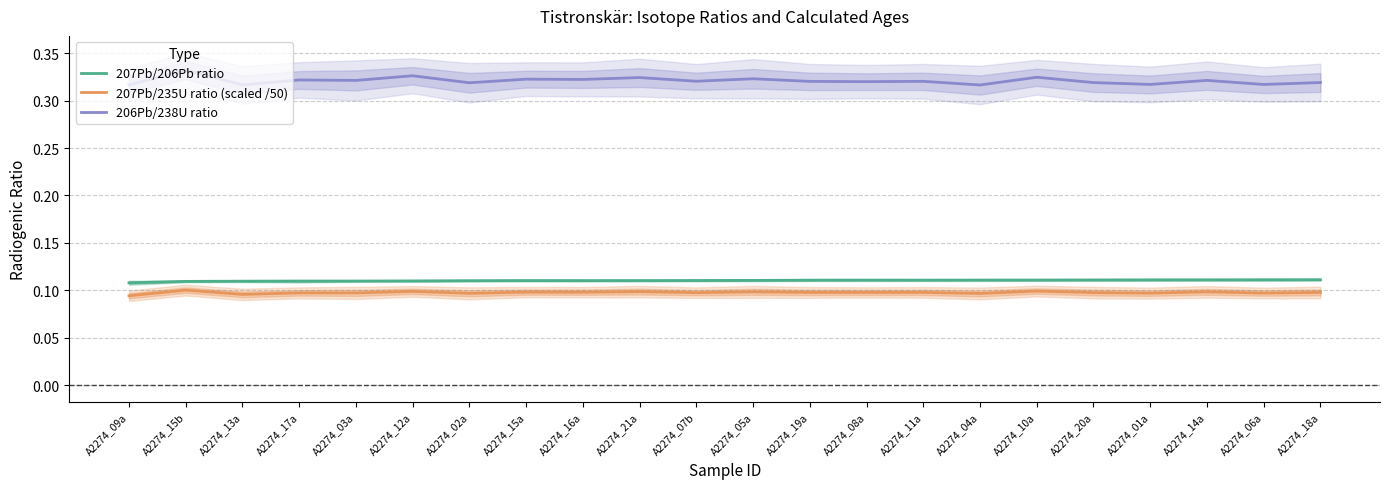

True or false: 207Pb/235U ratio (scaled /50) has more than 2 points higher than both neighbors.

True